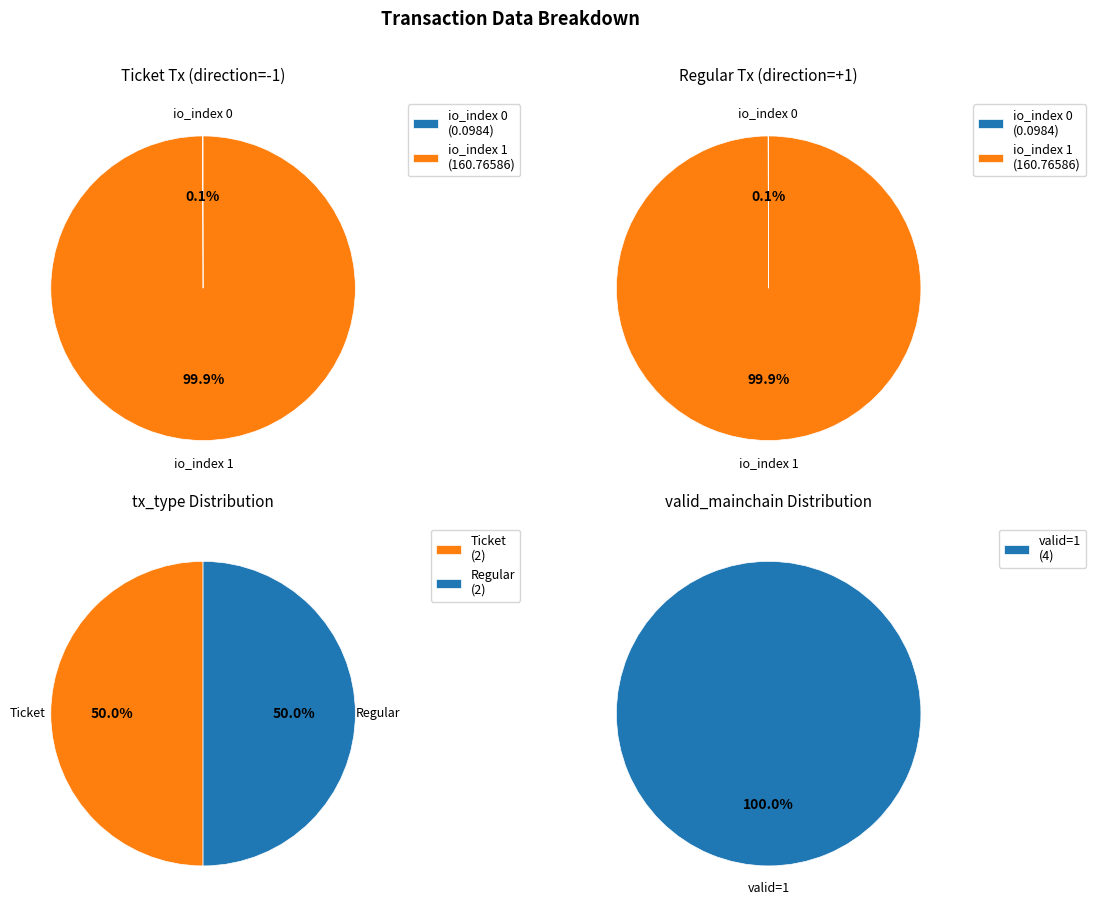

Is the sum of io_index 1 and io_index 0 greater than half?

Yes